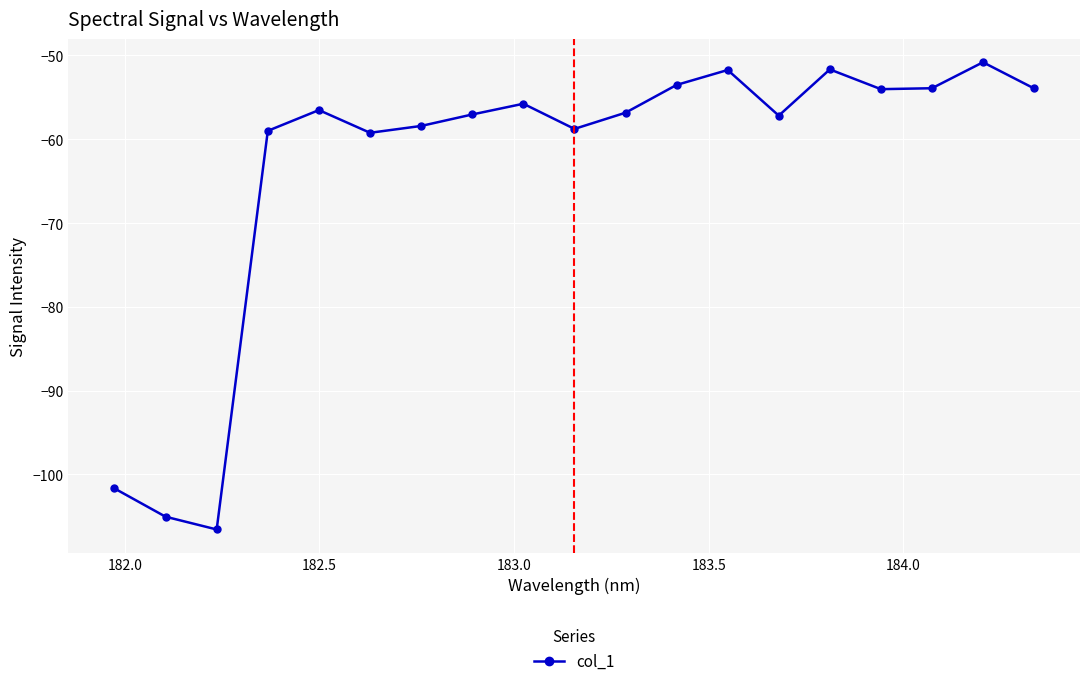

What is the value of the 1st point from the left?

-101.7